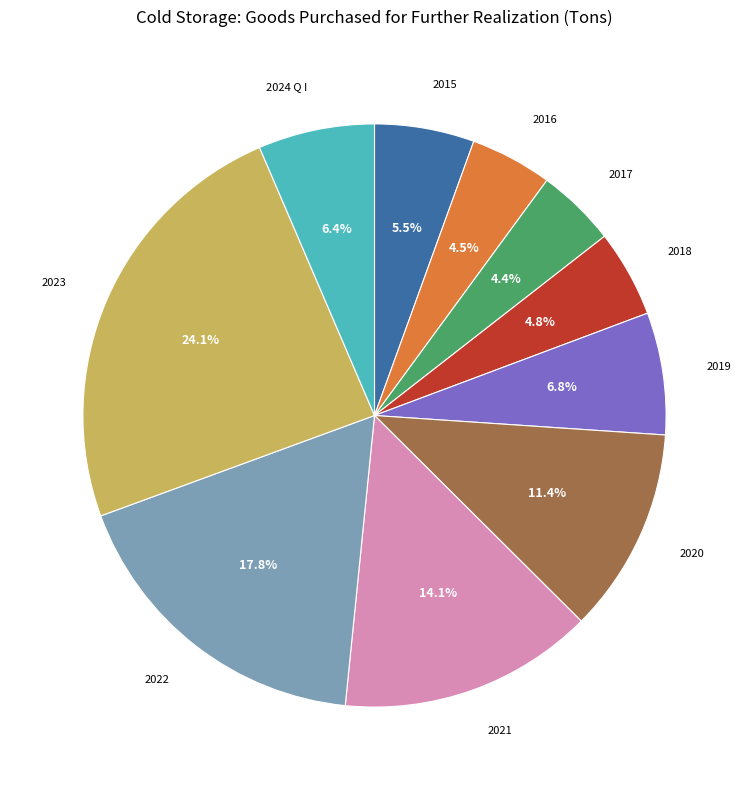

Is 2023 the majority of the pie?

No